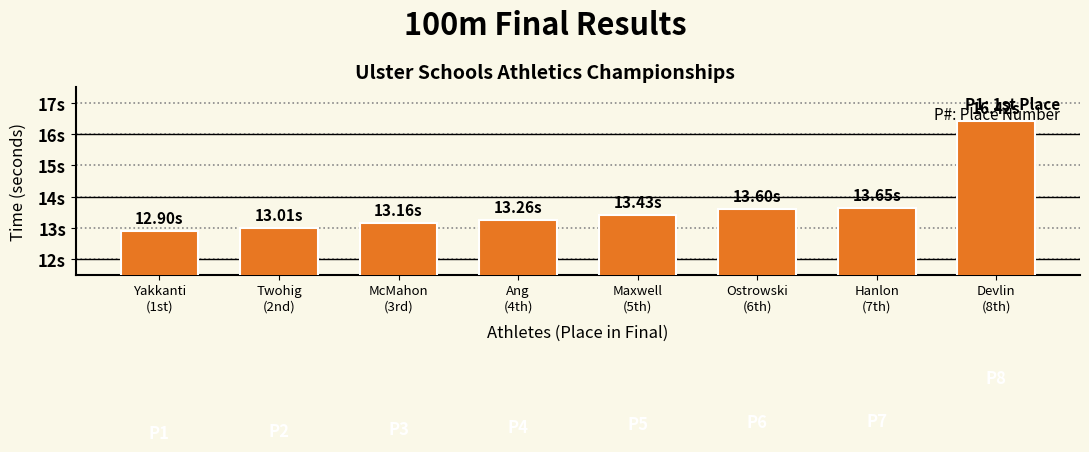

Read the value at Twohig
(2nd).

13.0